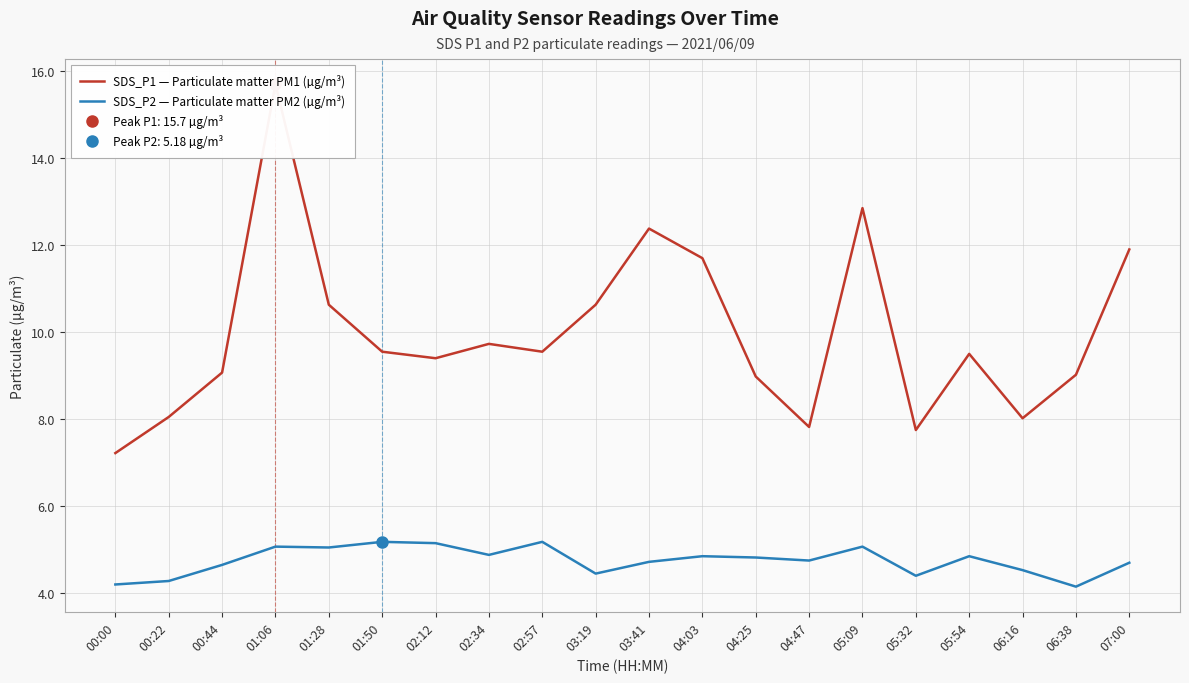

Rank the series by their average value, from highest to lowest.

SDS_P1 — Particulate matter PM1 (µg/m³), SDS_P2 — Particulate matter PM2 (µg/m³)